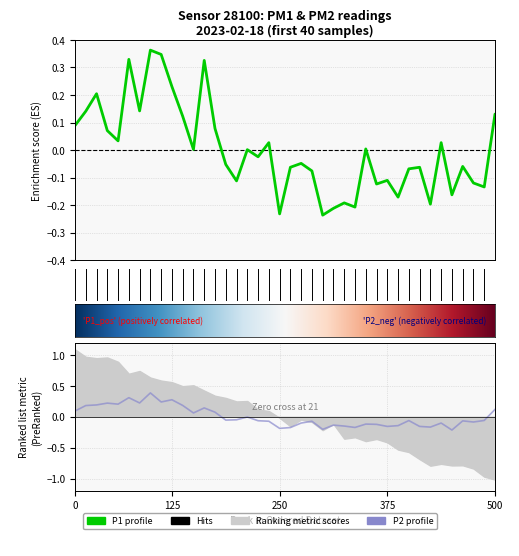

At which category does P1 reach its first local valley?

00:09